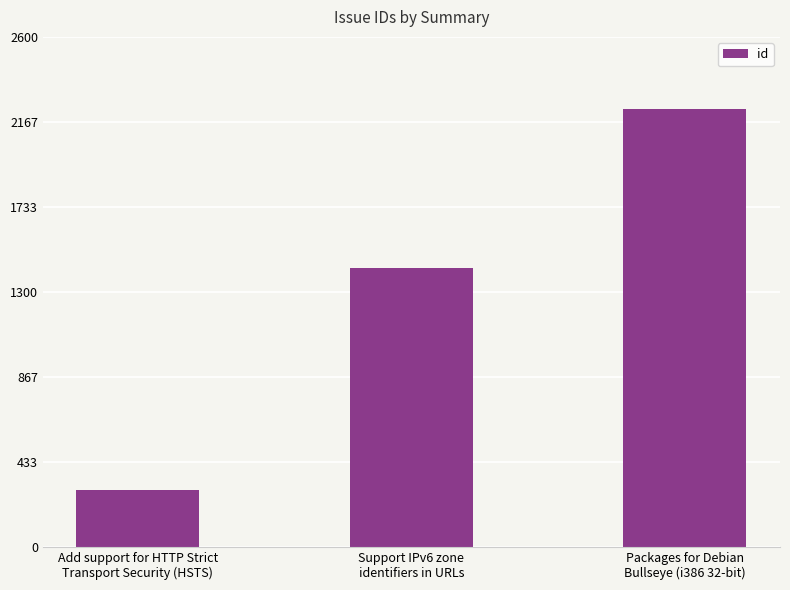

Approximately how many times larger is the value at Packages for Debian
Bullseye (i386 32-bit) compared to Add support for HTTP Strict
Transport Security (HSTS)?

7.7